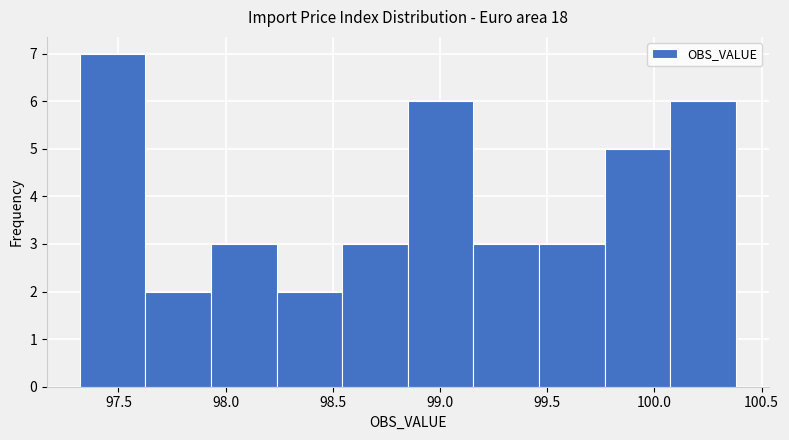

What is the height of the bar covering 98.25 to 98.55 on the x-axis? Neither the bar edges nor the heights are printed on the chart, so give them approximately, as read against the axes.

2